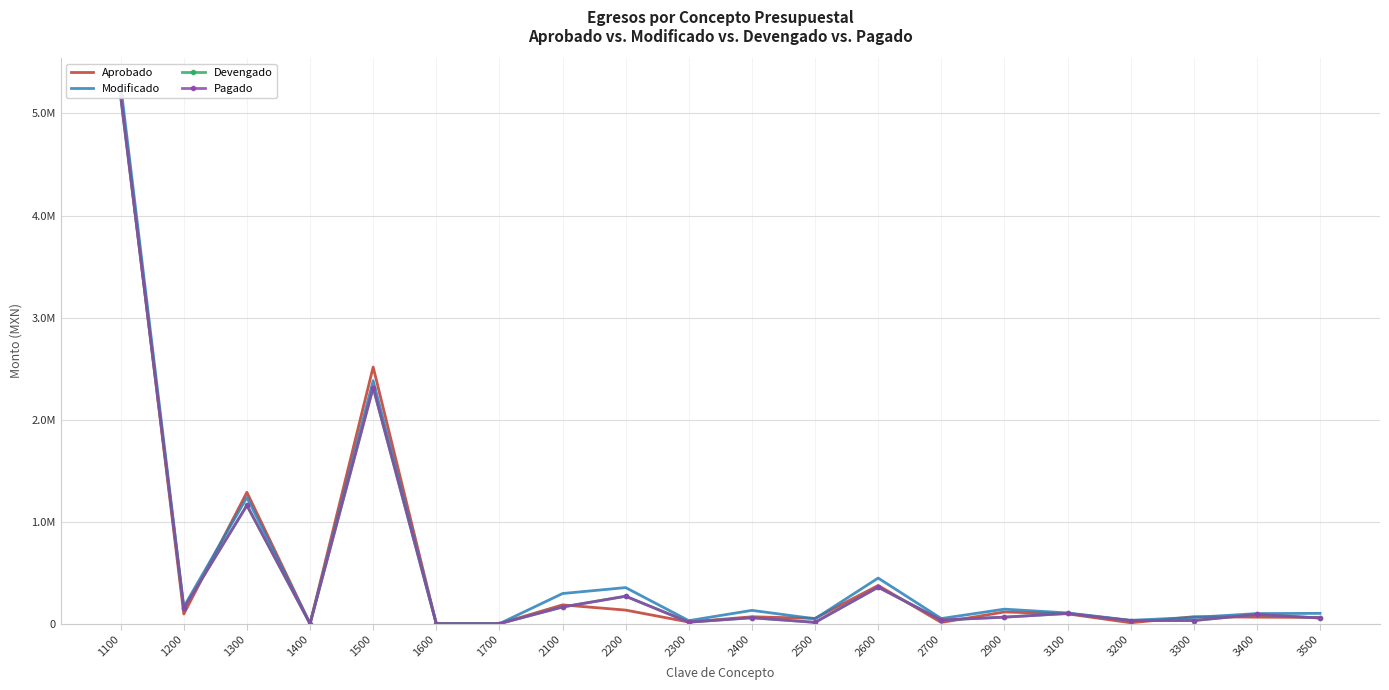

Which category has the lowest value in the Modificado series?

1400